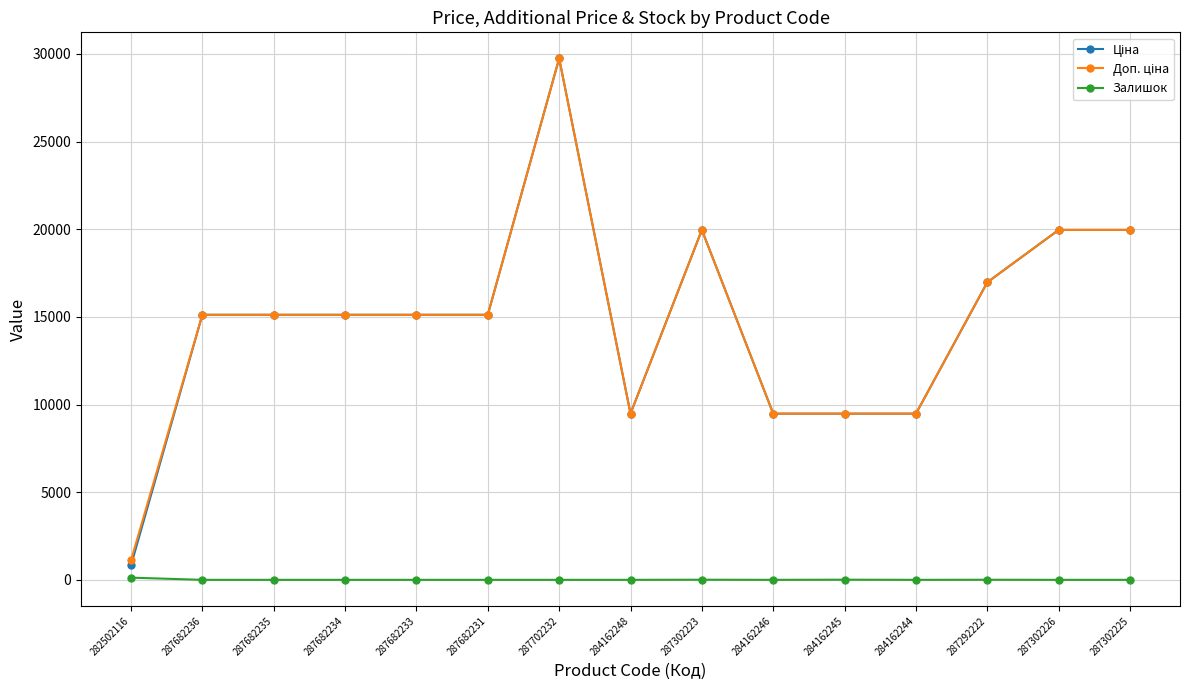

Is it true that Залишок equals 125.0 at 282502116?

True